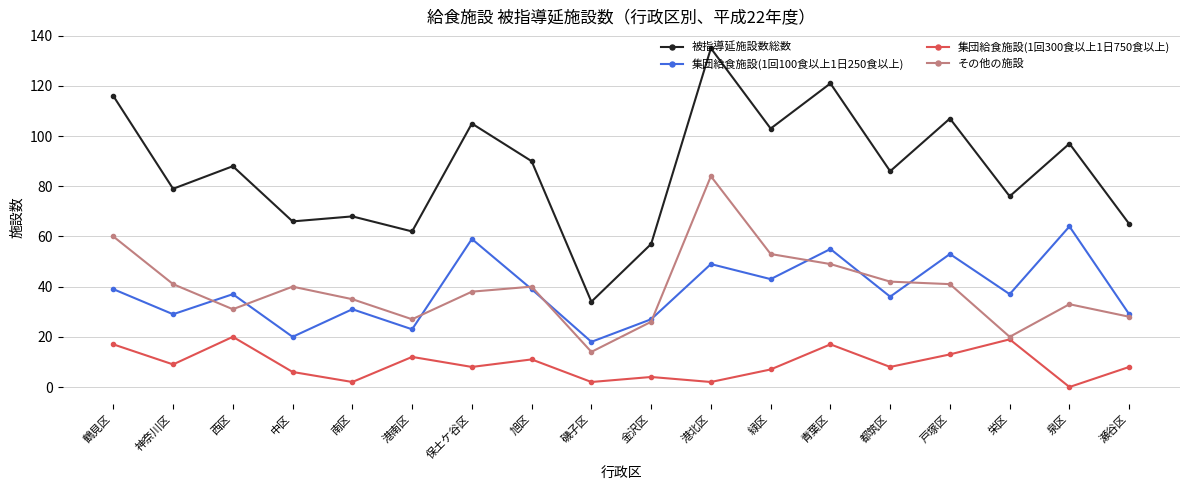

Which series has the largest range (max minus min)?

被指導延施設数総数